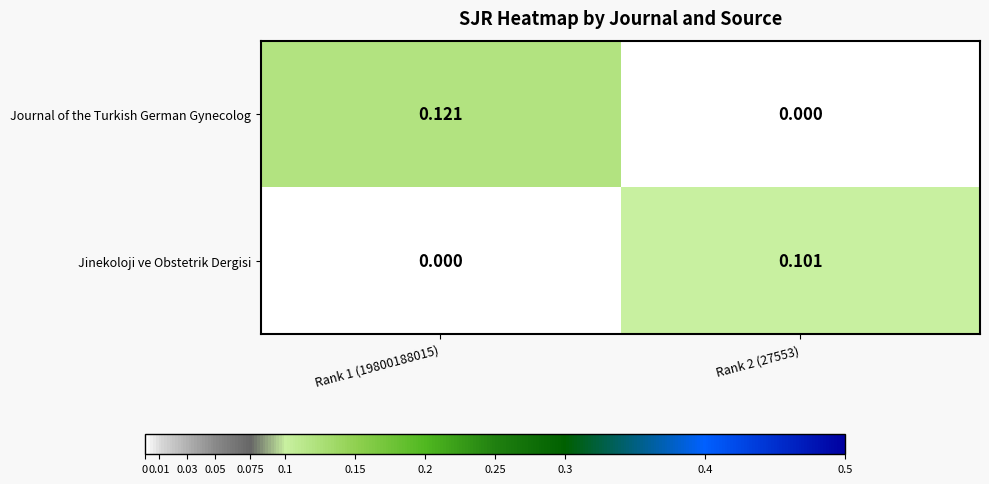

Which series has the largest total across all categories?

Journal of the Turkish German Gynecolog